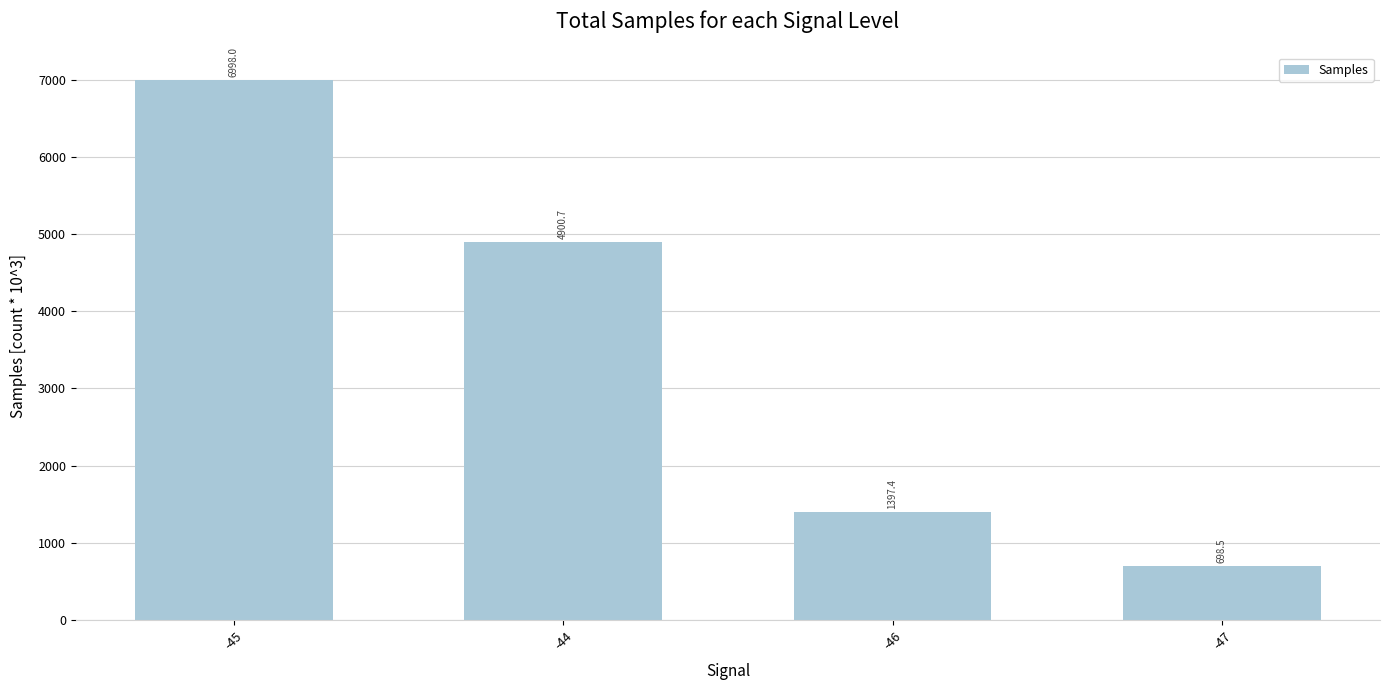

Which has a higher value, -47 or -45?

-45